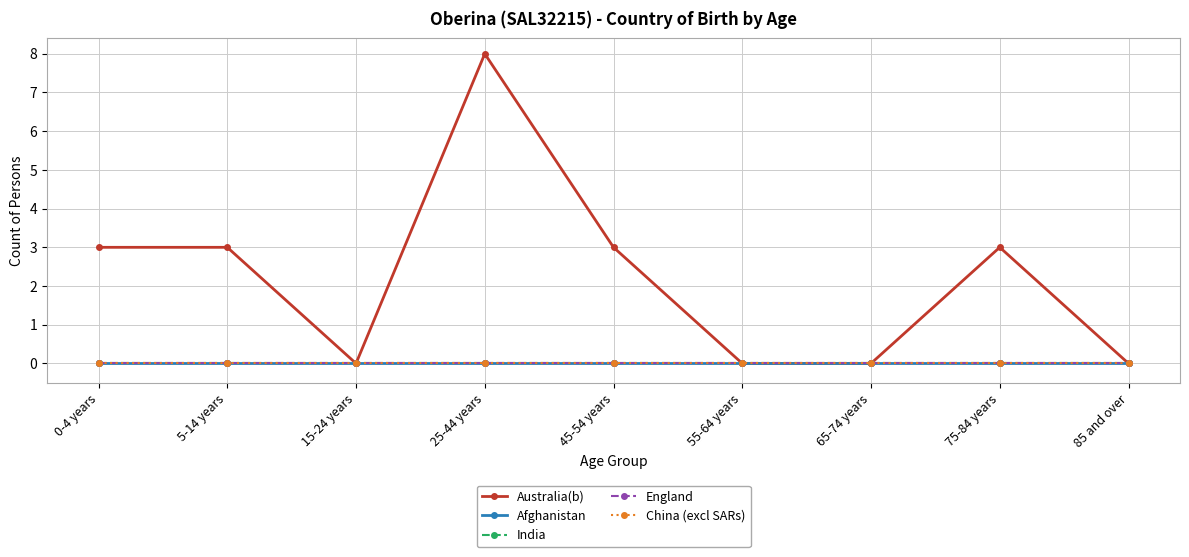

Does the chart display data point markers on the line(s)?

Yes